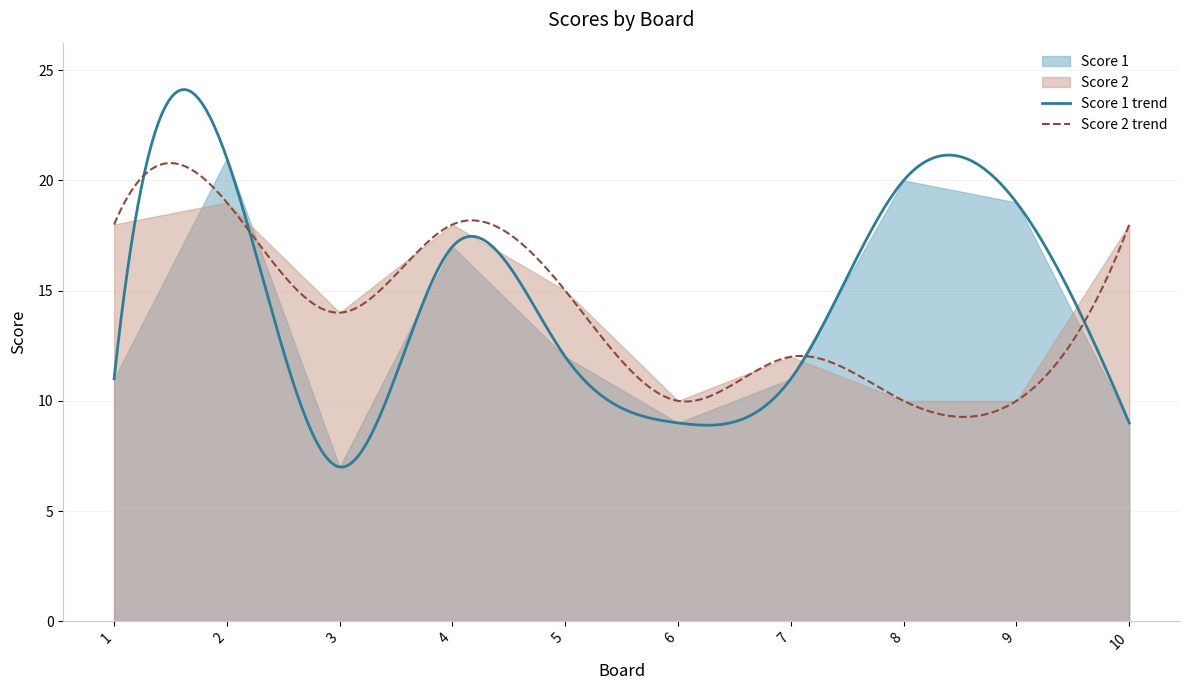

After their last crossing, which series has the higher values: Score 2 or Score 1?

Score 2